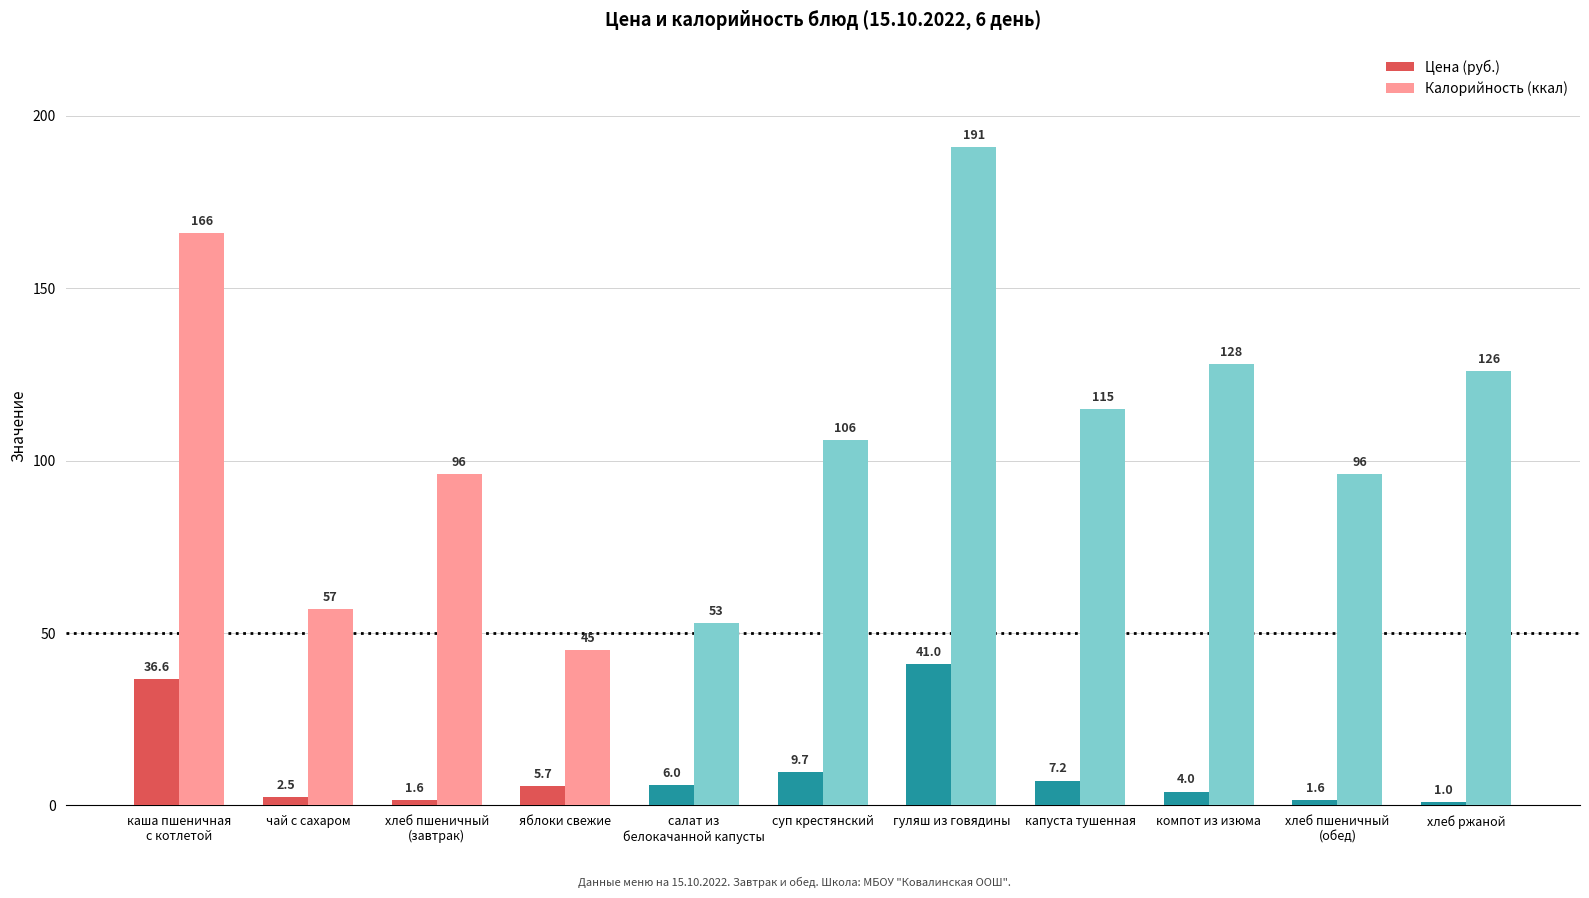

Rank the series by their average value, from highest to lowest.

Калорийность (ккал), Цена (руб.)